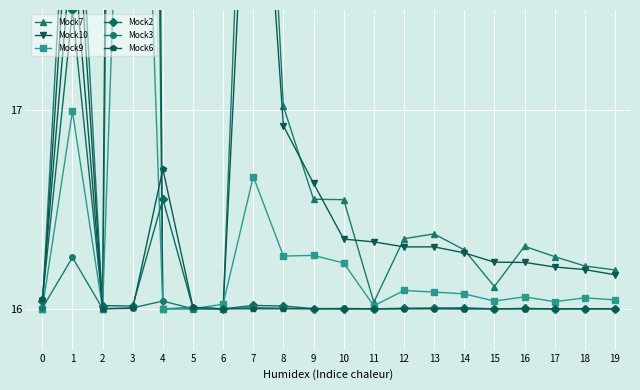

What is the value of the Mock6 point at the 4th from the left?

16.0